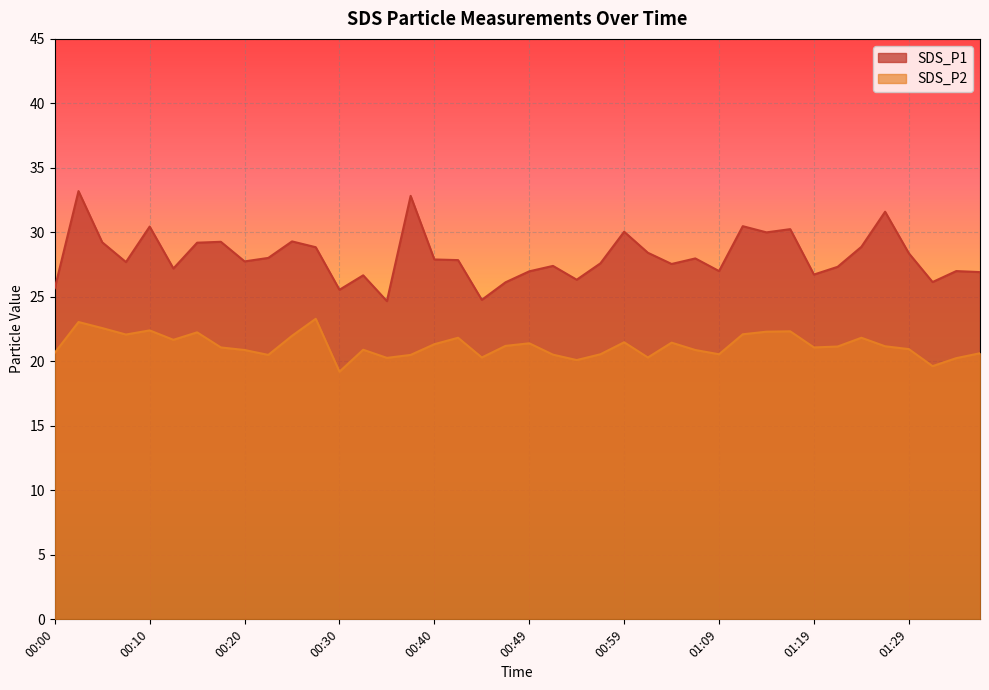

What position from the right is 01:21?

7